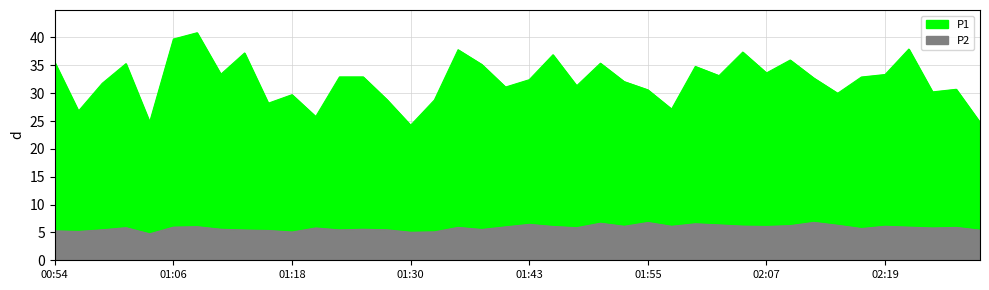

Which has a higher value, 00:54 or 02:10?

02:10